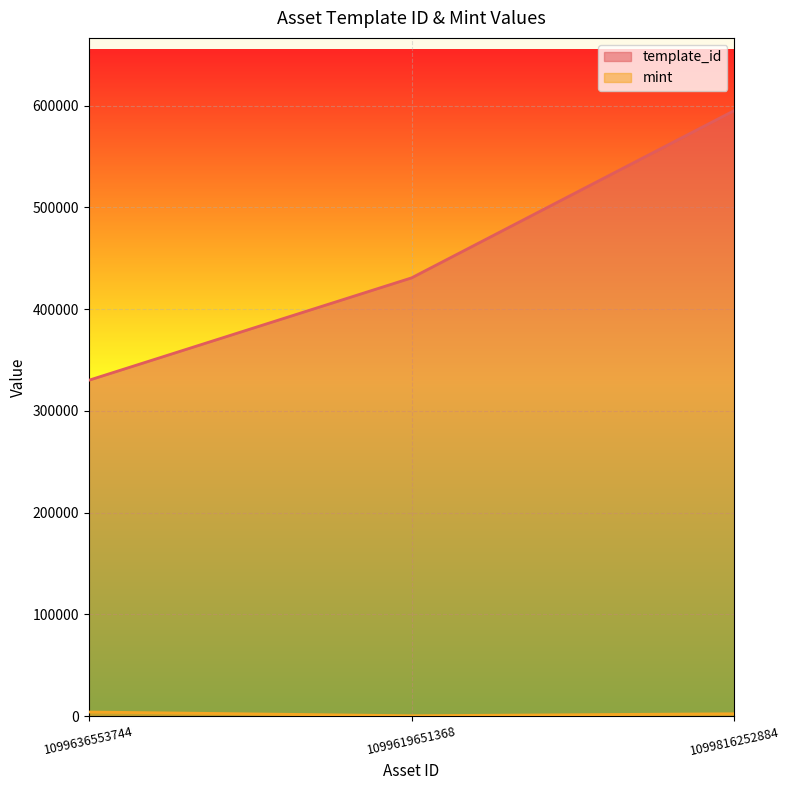

What are all the series names shown in the legend?

template_id, mint